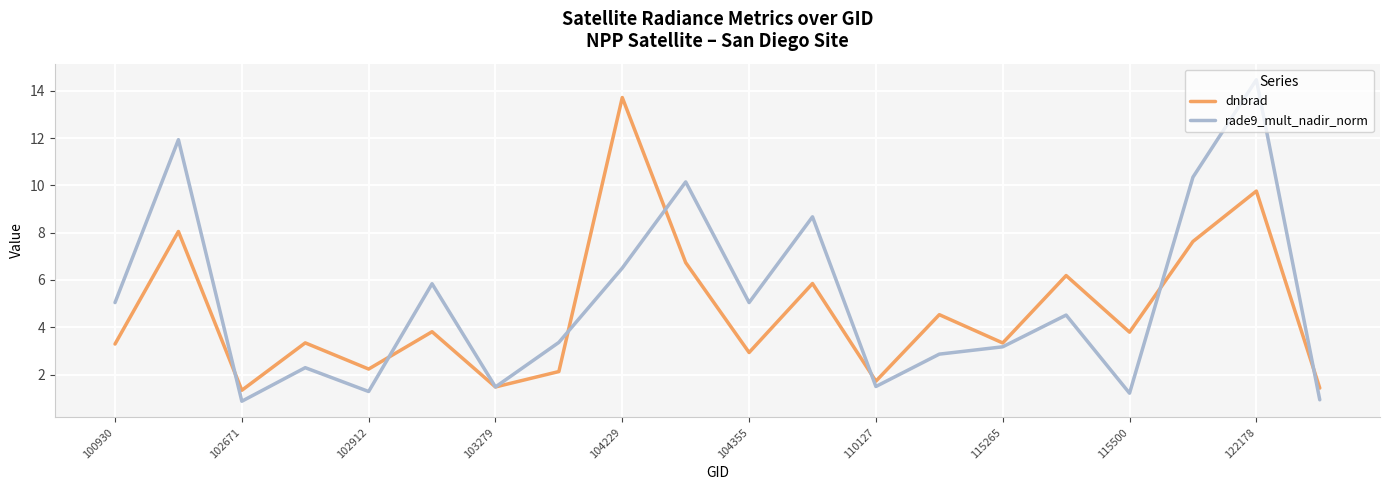

Count the number of categories in the chart.

20